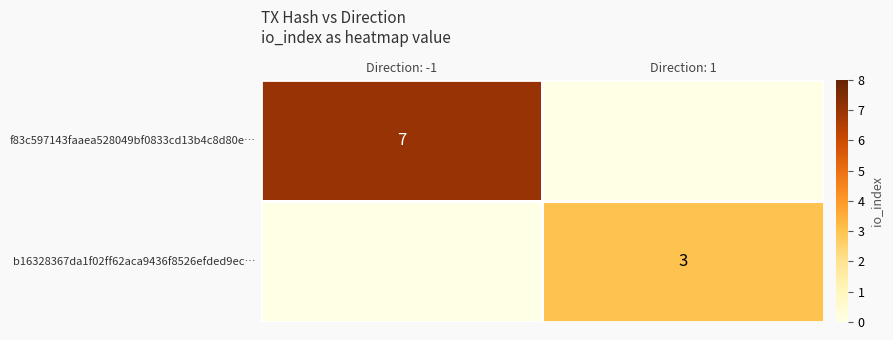

The value of f83c597143faaea528049bf0833cd13b4c8d80e… at Direction: -1 is 7. True or false?

True